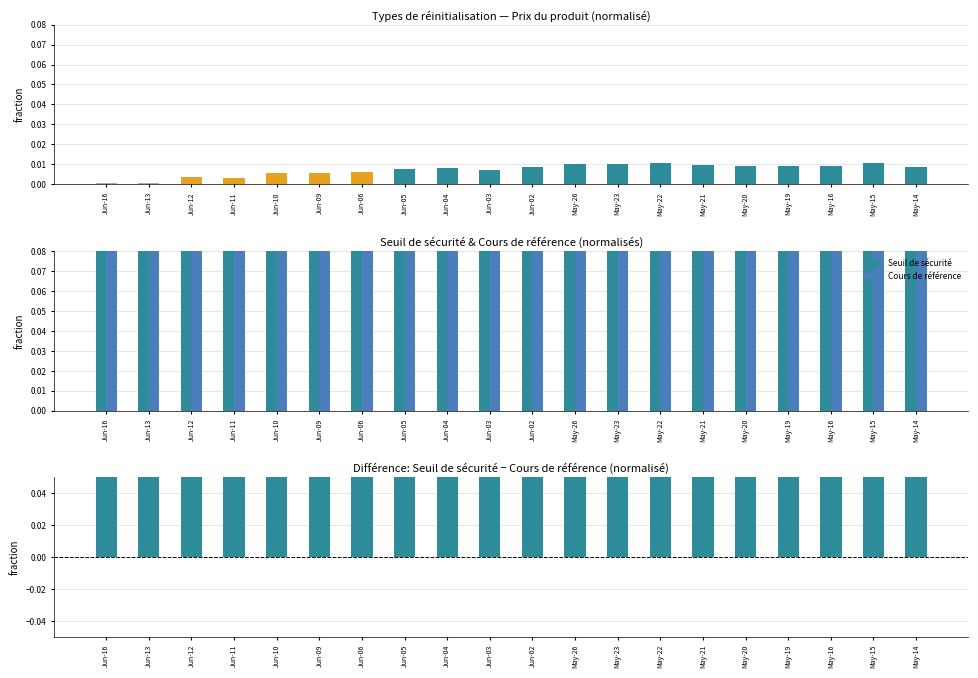

Is it true that Prix du produit equals 0.0 at May-16?

True